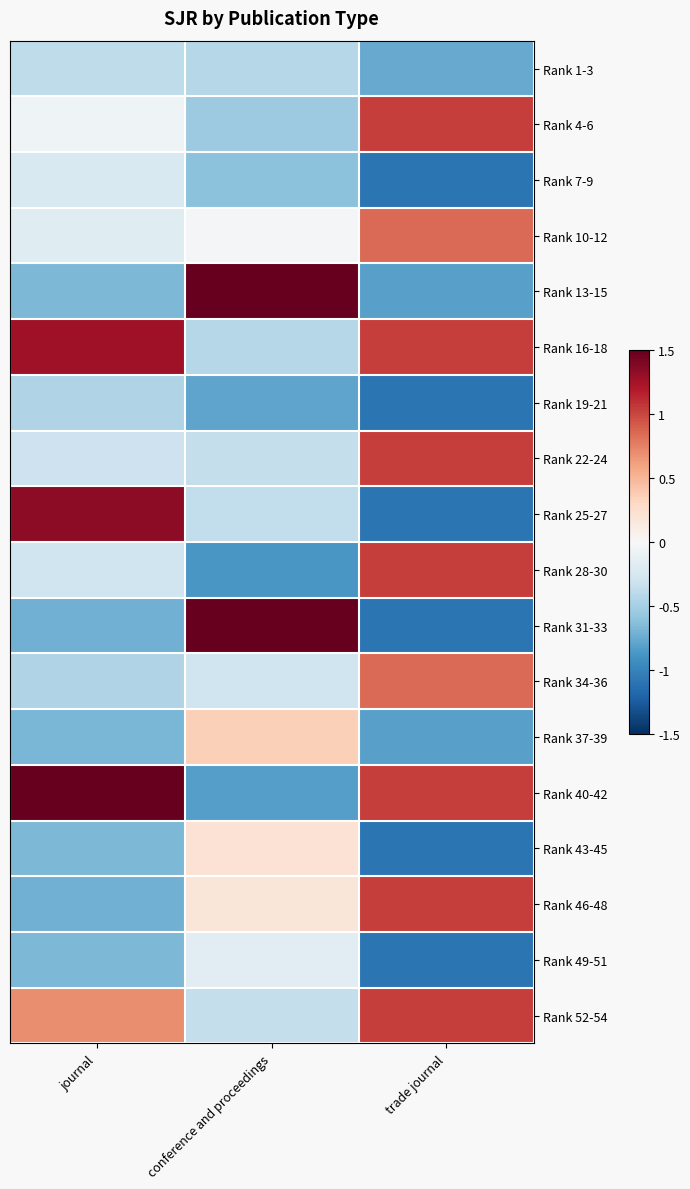

At which category is the sum across all series the highest?

trade journal